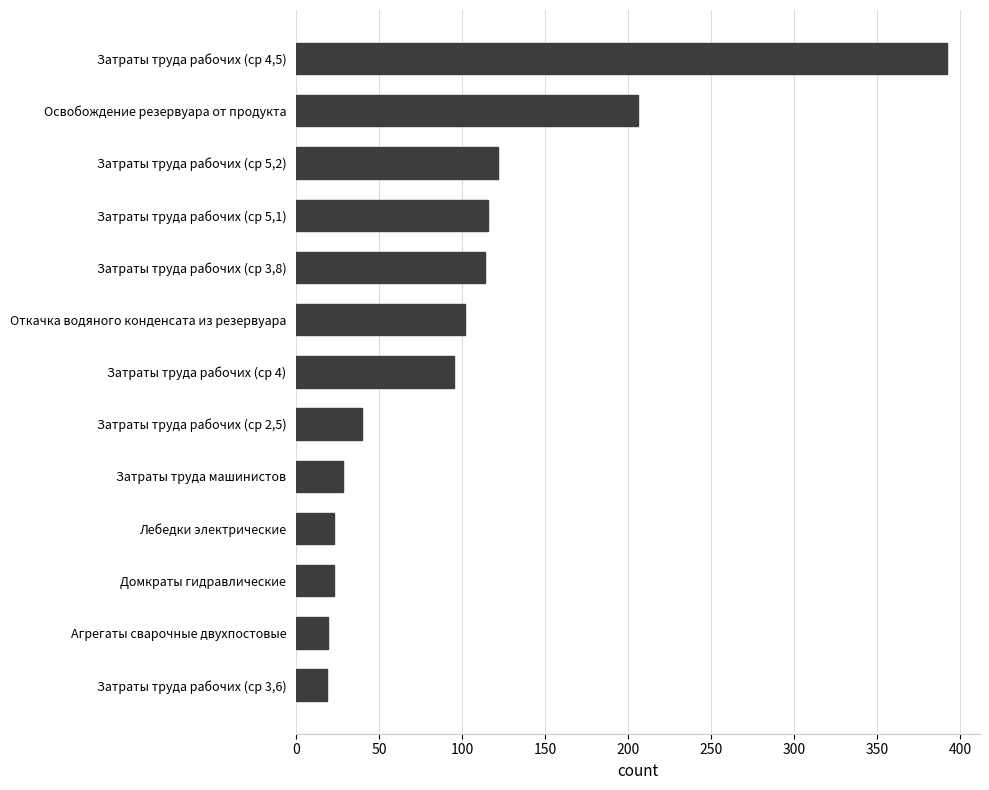

The chart shows a value of 34.0 at Агрегаты сварочные двухпостовые. True or false?

False